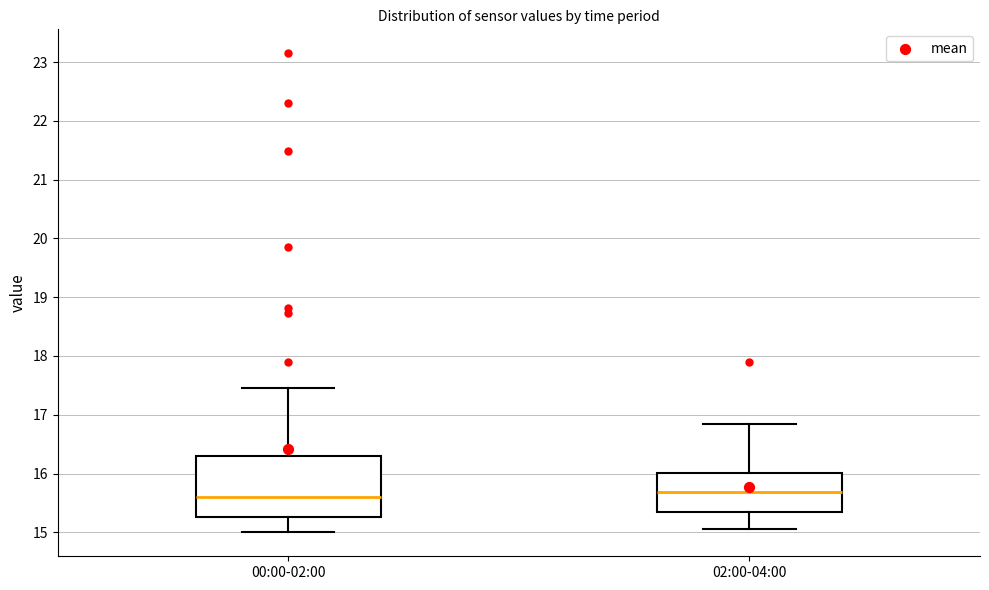

Reading left to right, read every box against the y-axis: the position of its median line, the range the box covers, and the ends of its whiskers. The values are not printed on the chart, so give them approximately, as read against the axis.

00:00-02:00: median 15.6, box 15.3 to 16.3, whiskers 15.0 to 17.5
02:00-04:00: median 15.7, box 15.4 to 16.0, whiskers 15.1 to 16.9